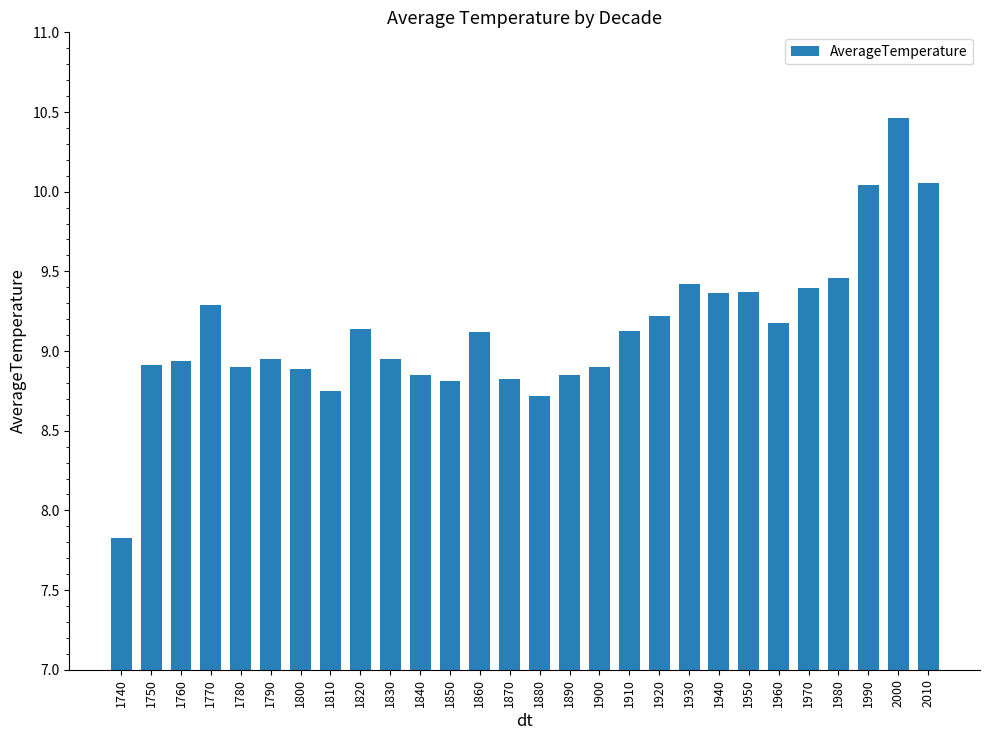

Read the value at 1880.

8.7